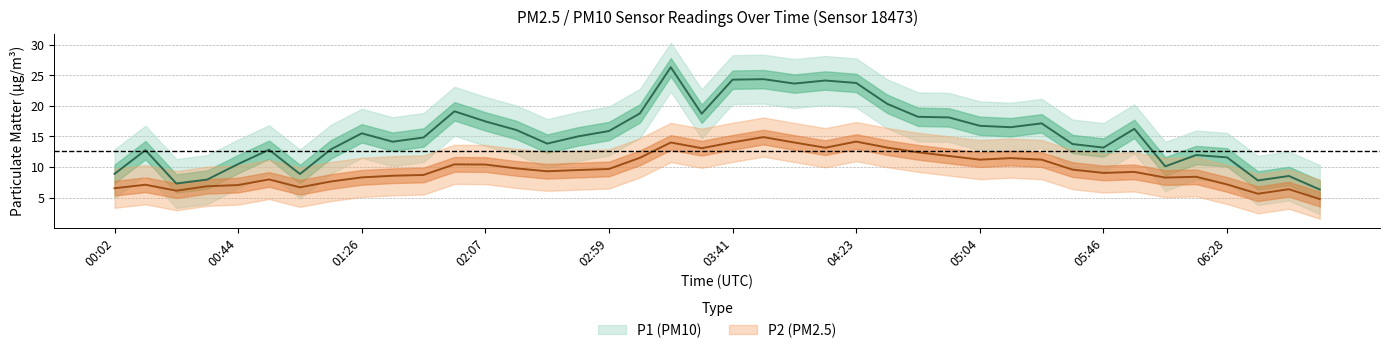

True or false: P1 has a value of 24.3 at 03:41.

True